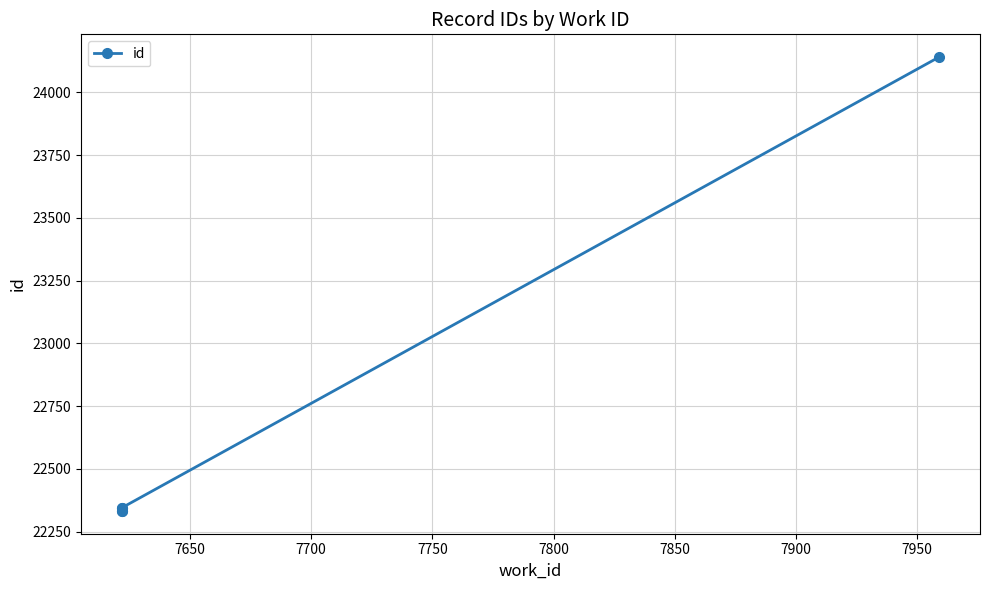

What is the difference between the maximum and second lowest values?

1808